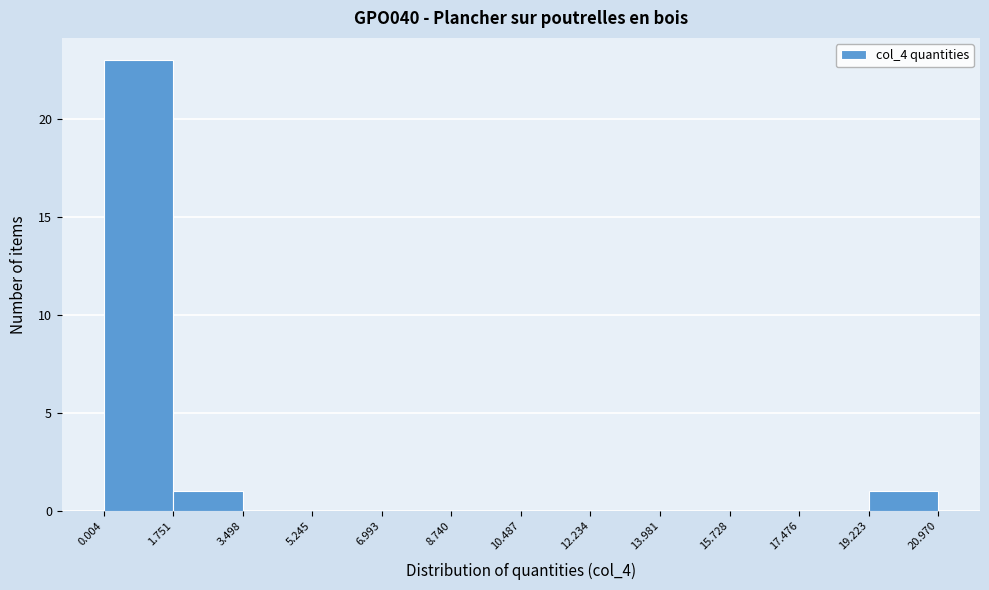

Which range on the x-axis has the tallest bar?

0.004 to 1.751